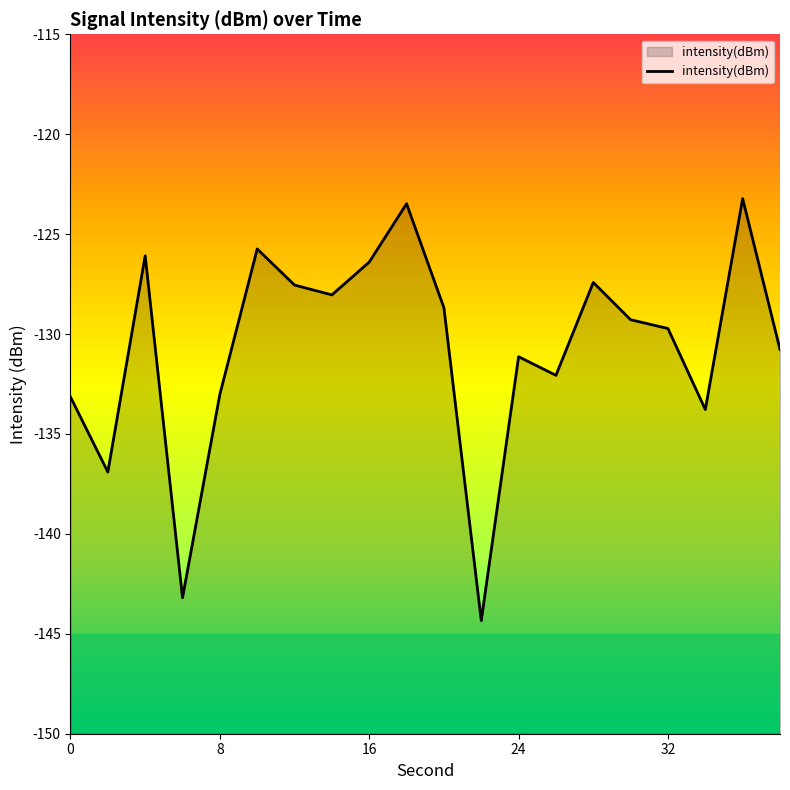

What is the value of the 4th point from the left?

-143.2